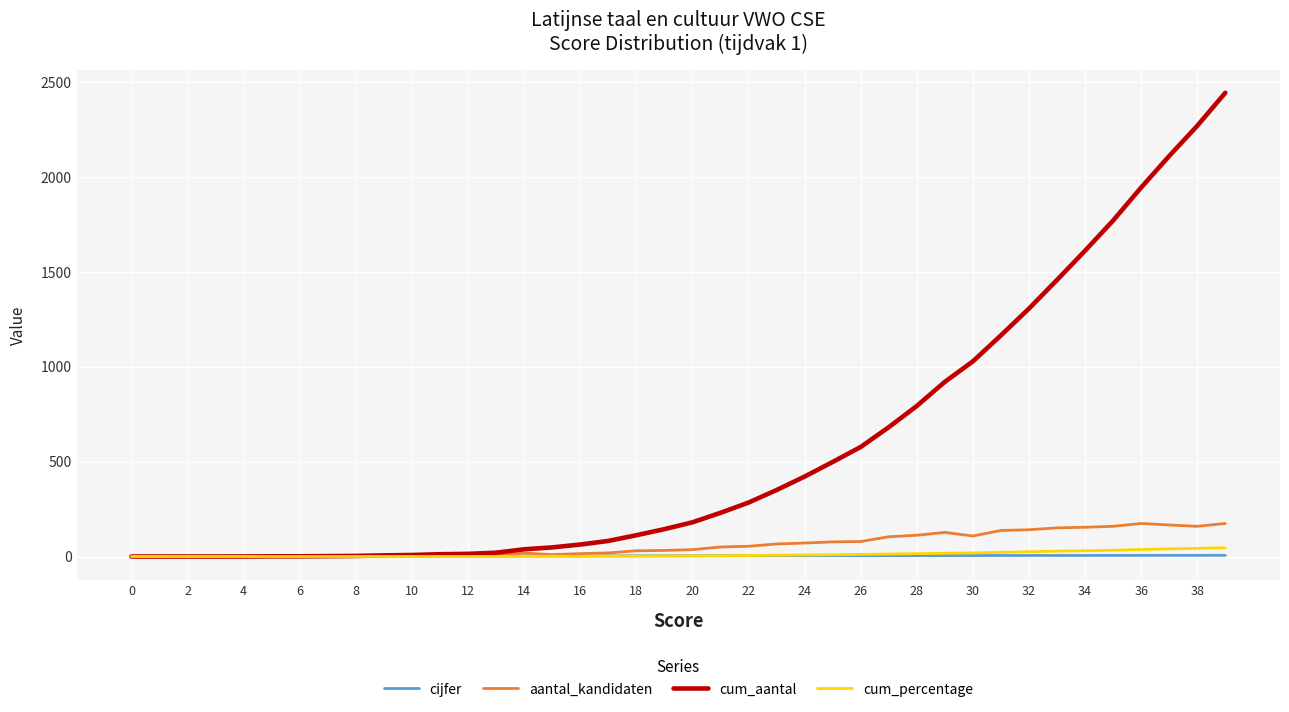

What is the highest value of the cum_percentage series?

46.0